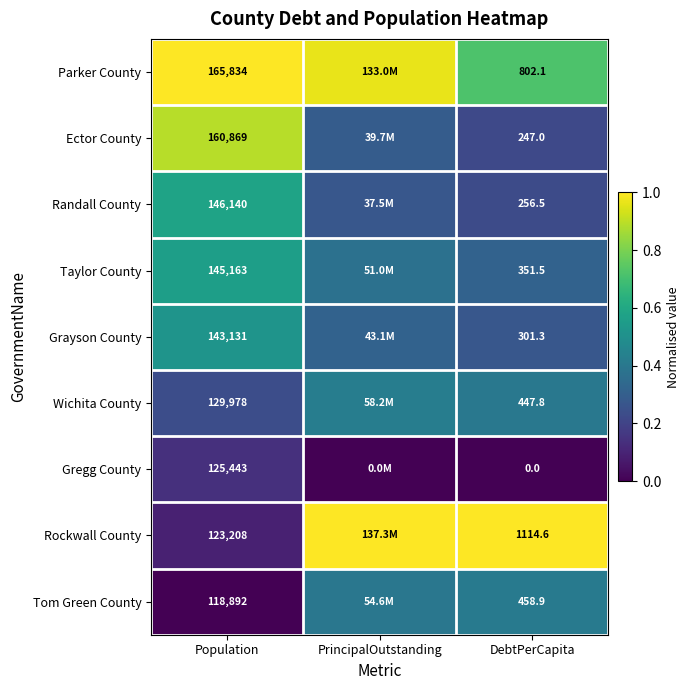

At Population, list the series in order from largest to smallest.

Parker County, Ector County, Randall County, Taylor County, Grayson County, Wichita County, Gregg County, Rockwall County, Tom Green County